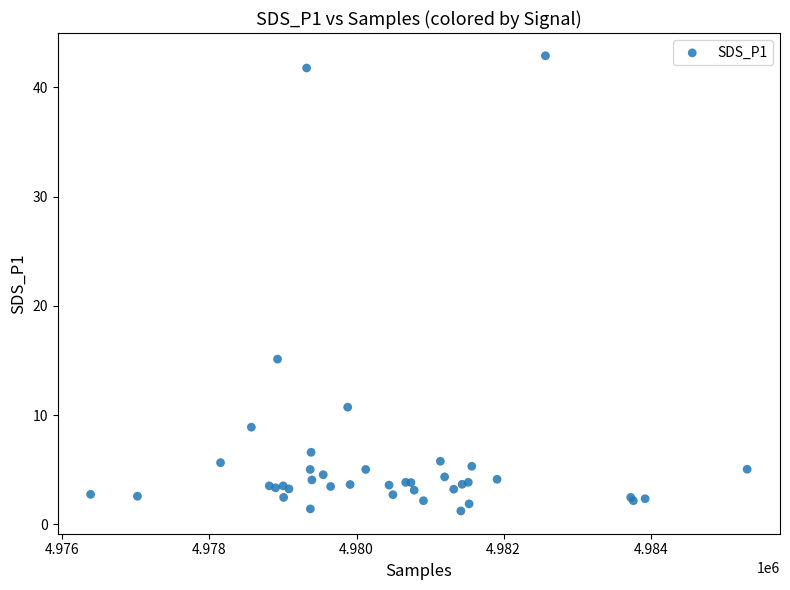

What Y value in the scatter plot is closest to 22?

15.1